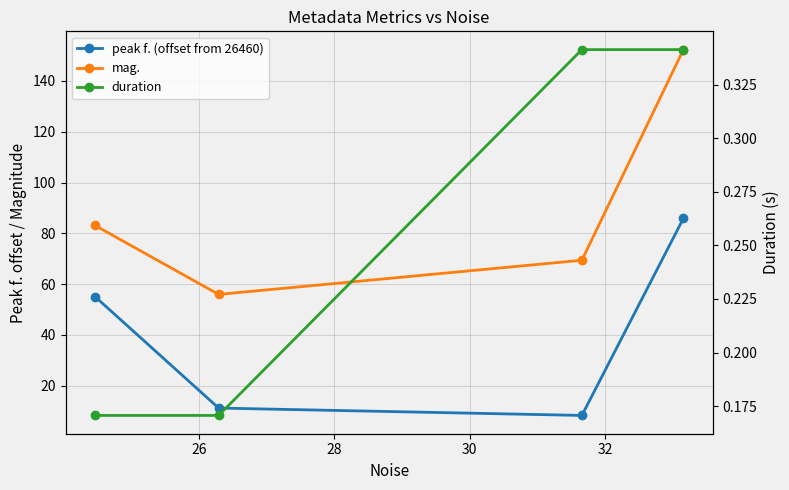

True or false: mag. and duration intersect in this chart.

False